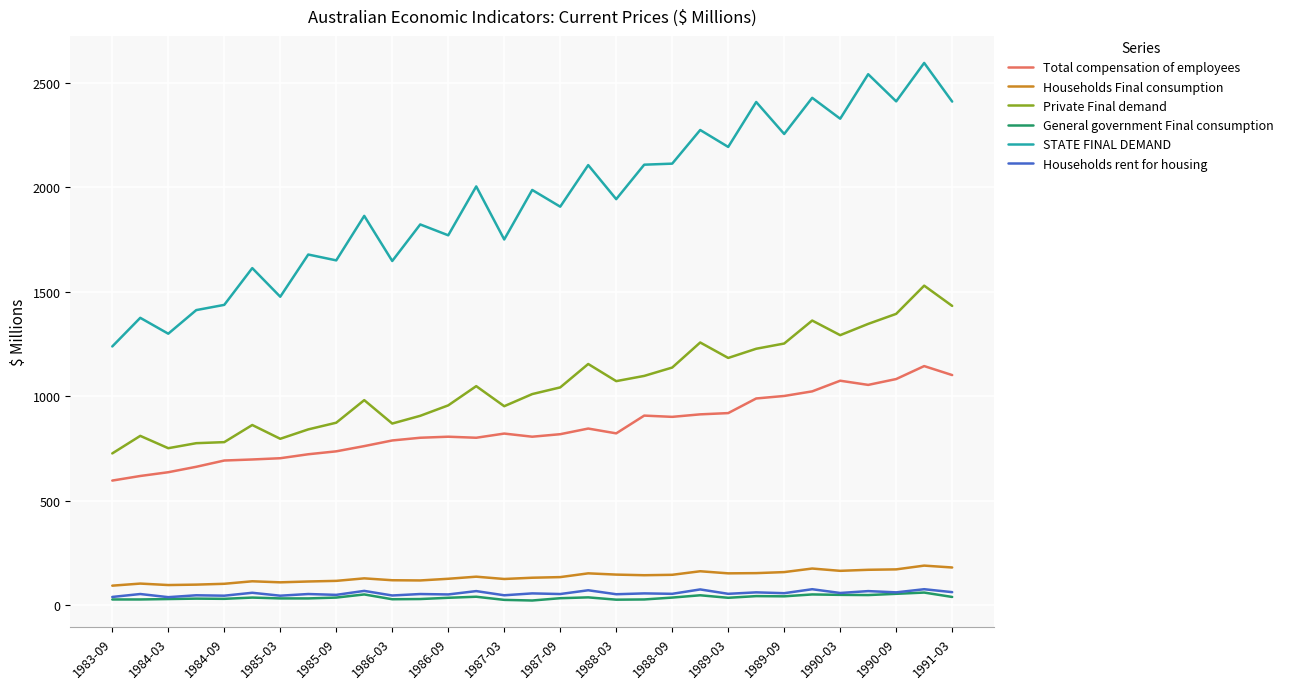

Which series has the largest total across all categories?

STATE FINAL DEMAND